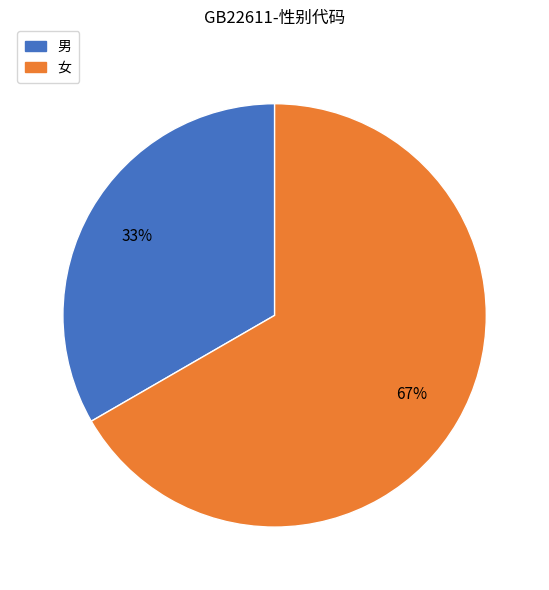

True or false: 男 accounts for 33% of the total.

True